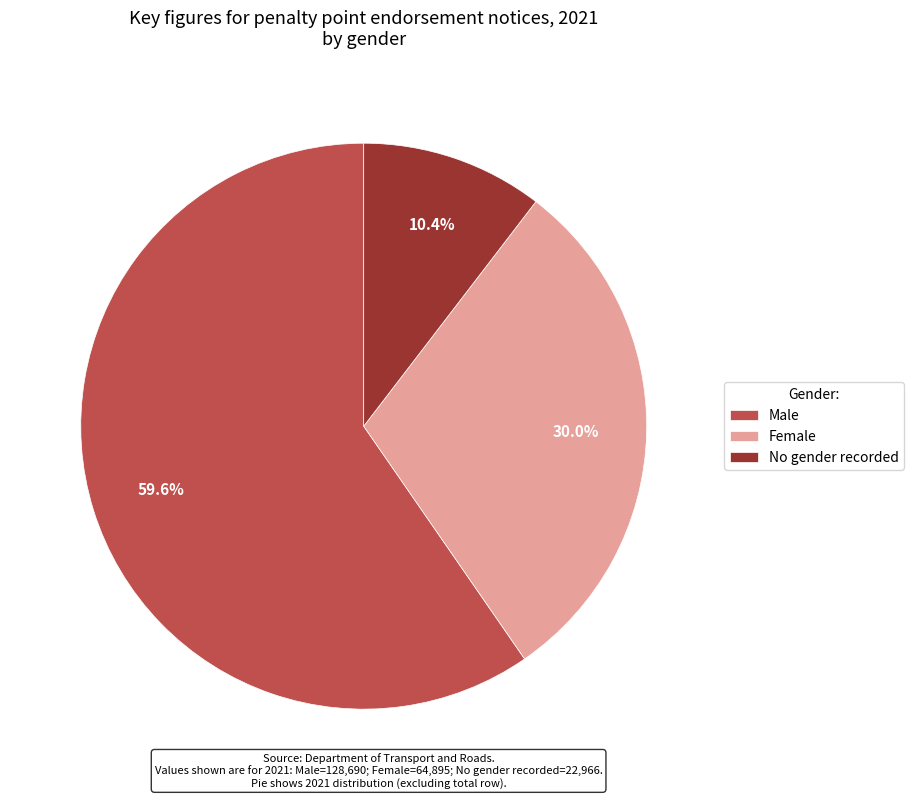

Which category accounts for the majority?

Male